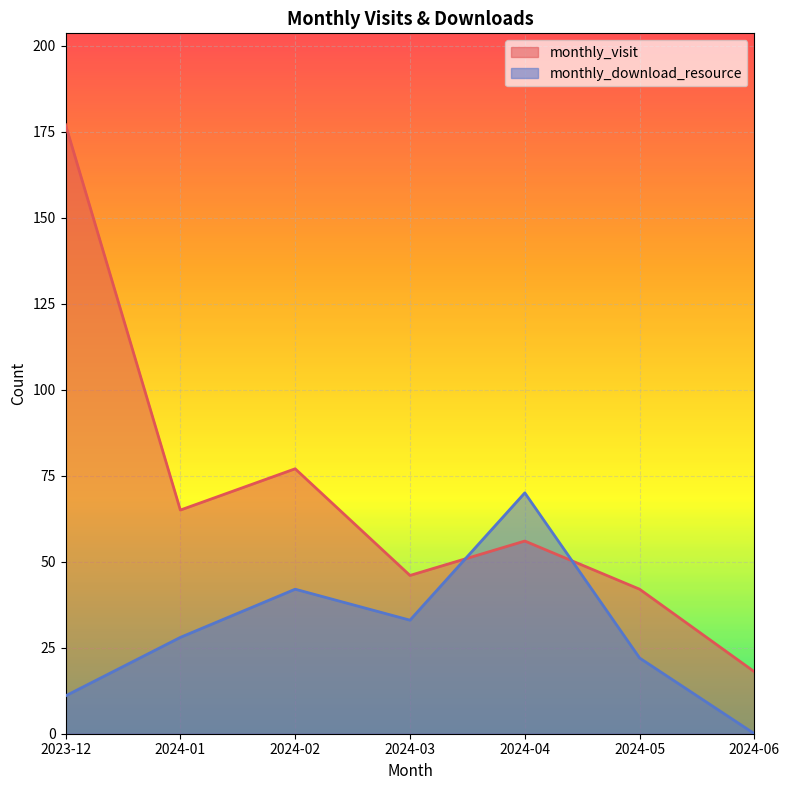

At 2024-03, list the series in order from largest to smallest.

monthly_visit, monthly_download_resource